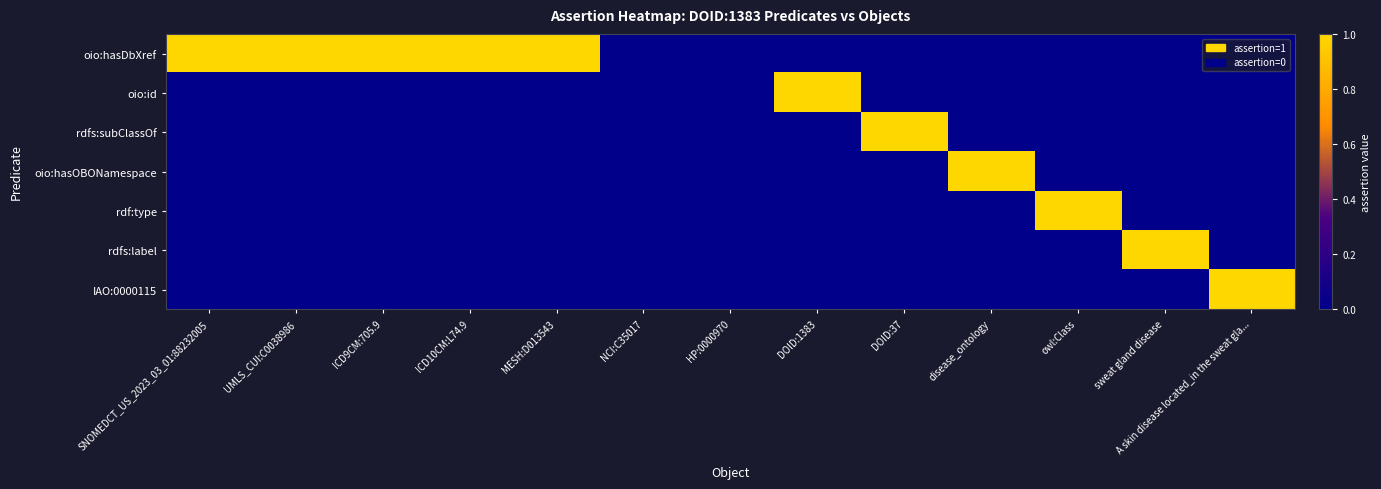

Which series has the largest total across all categories?

oio:hasDbXref